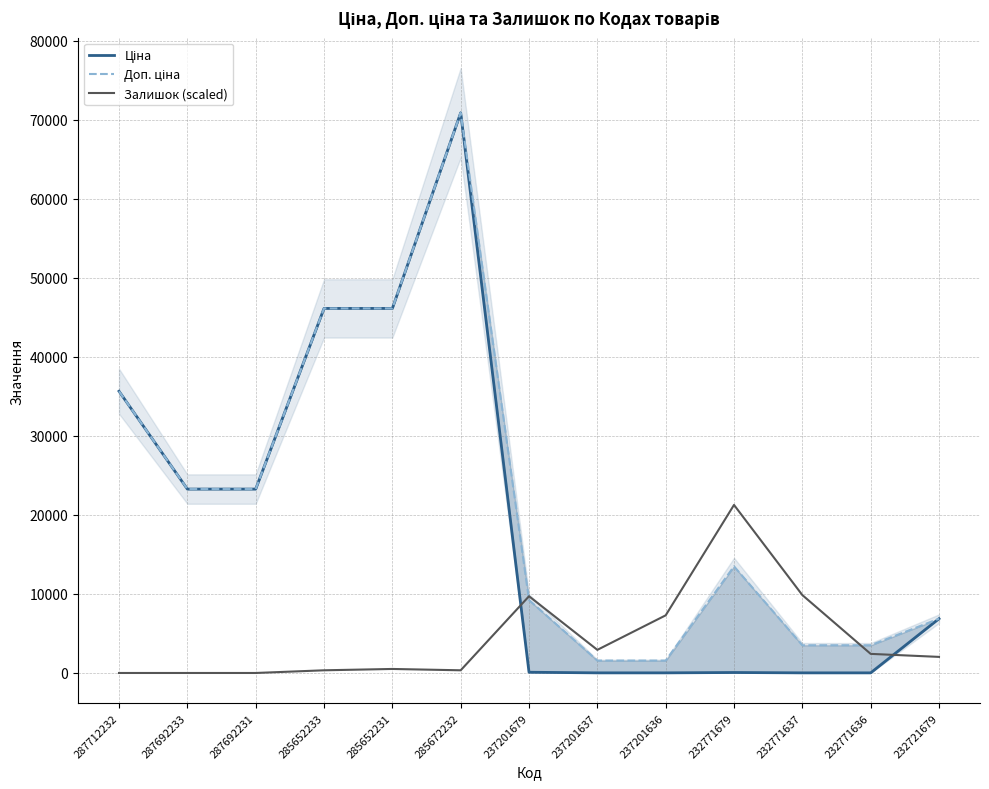

What is the total value across all series at 287692233?

46556.4